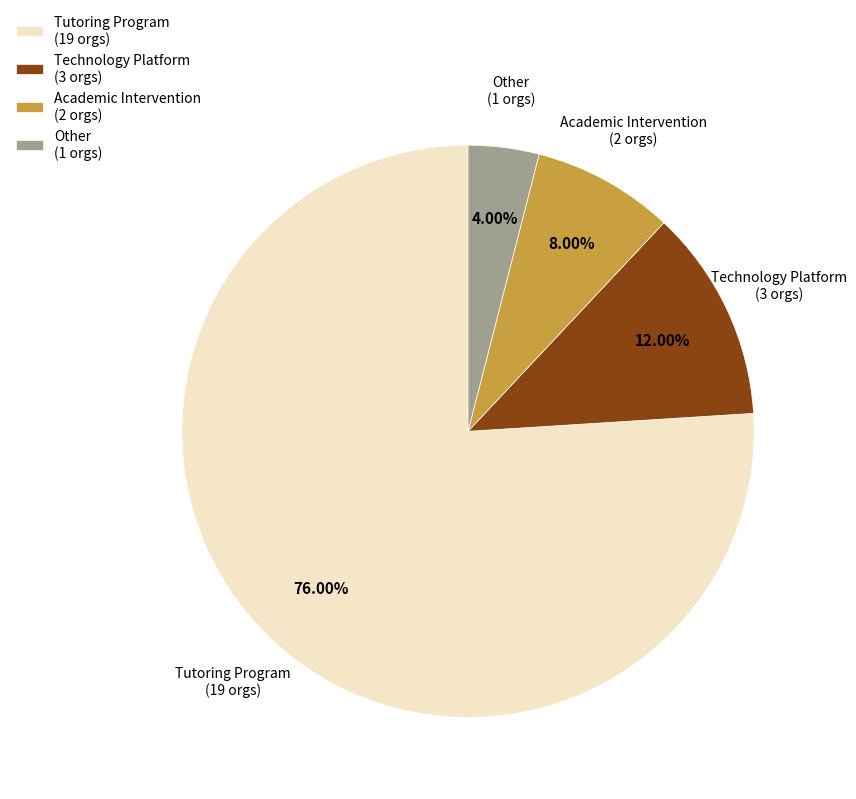

Which slice is the largest?

Tutoring Program